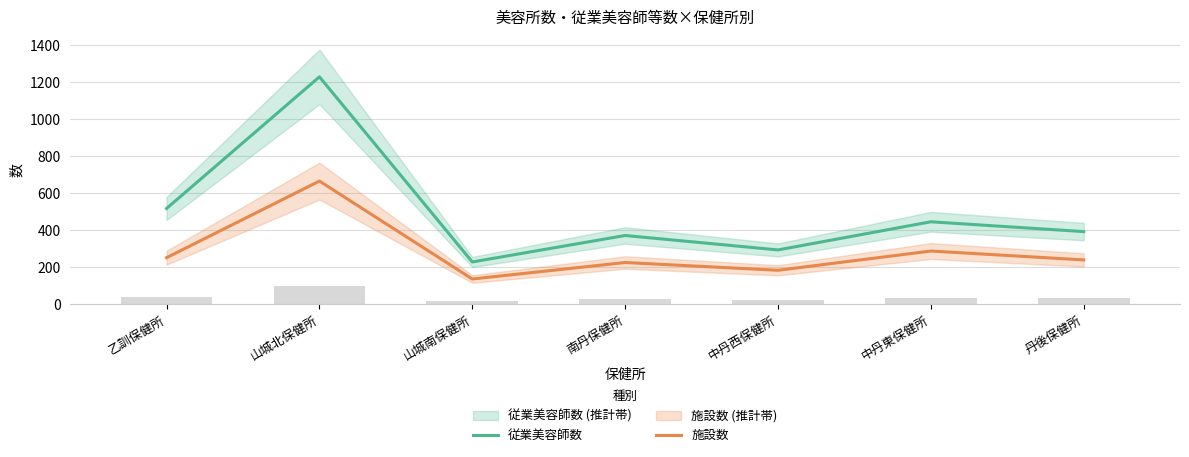

What are all the series names shown in the legend?

従業美容師数, 施設数